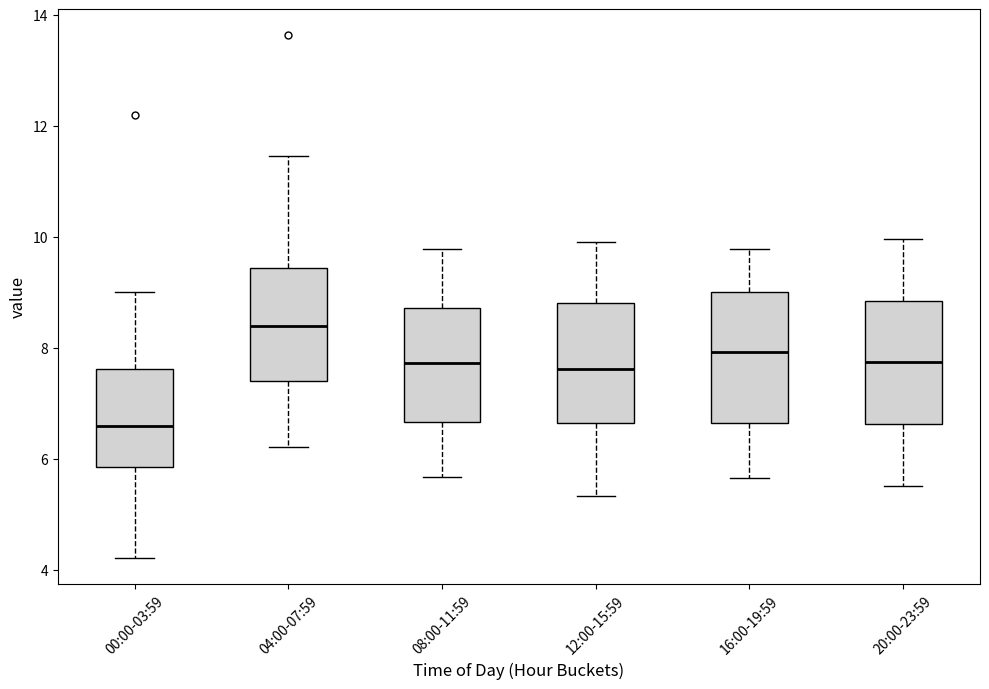

Reading left to right, read every box against the y-axis: the position of its median line, the range the box covers, and the ends of its whiskers. The values are not printed on the chart, so give them approximately, as read against the axis.

00:00-03:59: median 6.6, box 5.8 to 7.6, whiskers 4.2 to 9.0
04:00-07:59: median 8.4, box 7.4 to 9.4, whiskers 6.2 to 11.4
08:00-11:59: median 7.8, box 6.6 to 8.8, whiskers 5.6 to 9.8
12:00-15:59: median 7.6, box 6.6 to 8.8, whiskers 5.4 to 10.0
16:00-19:59: median 8.0, box 6.6 to 9.0, whiskers 5.6 to 9.8
20:00-23:59: median 7.8, box 6.6 to 8.8, whiskers 5.6 to 10.0